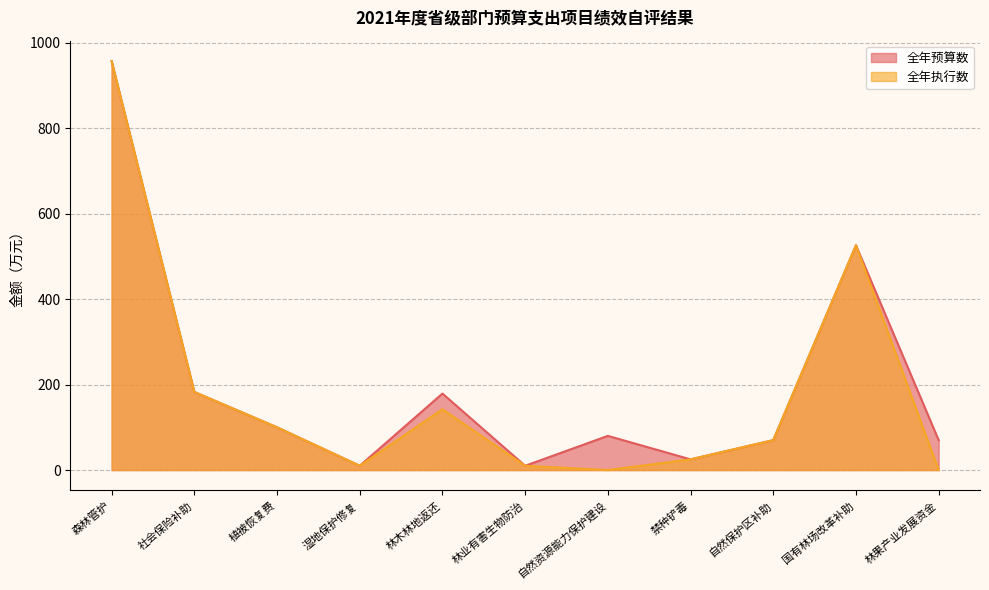

At which label does 全年执行数 reach its peak?

森林管护